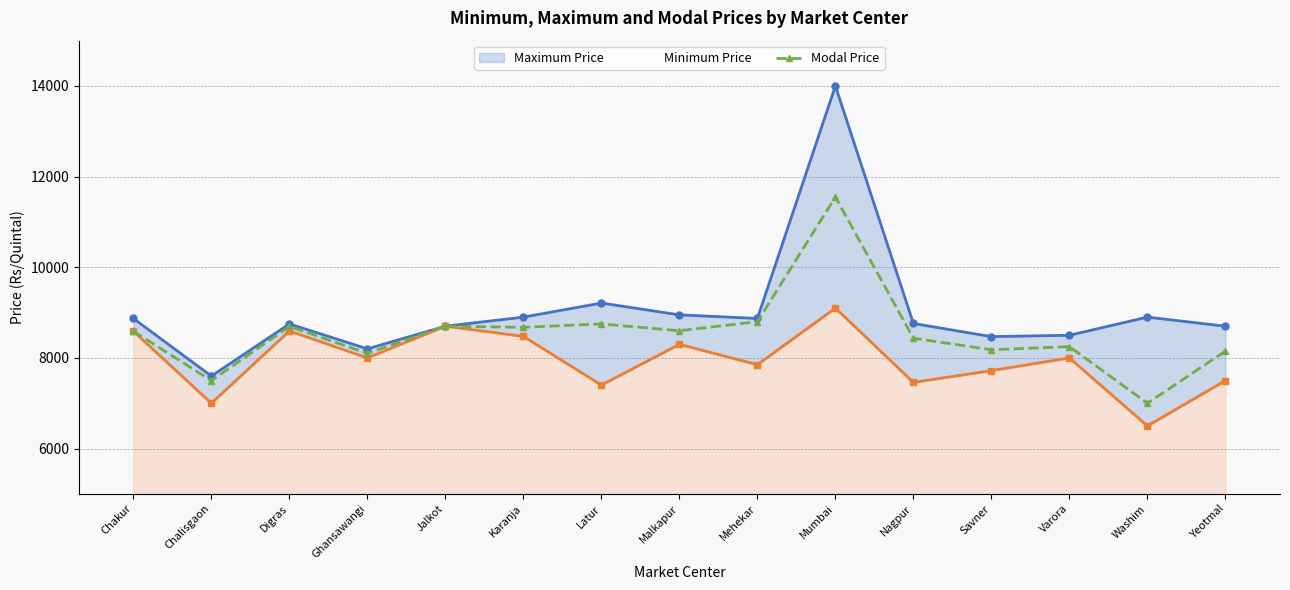

True or false: Maximum Price and Minimum Price intersect in this chart.

False